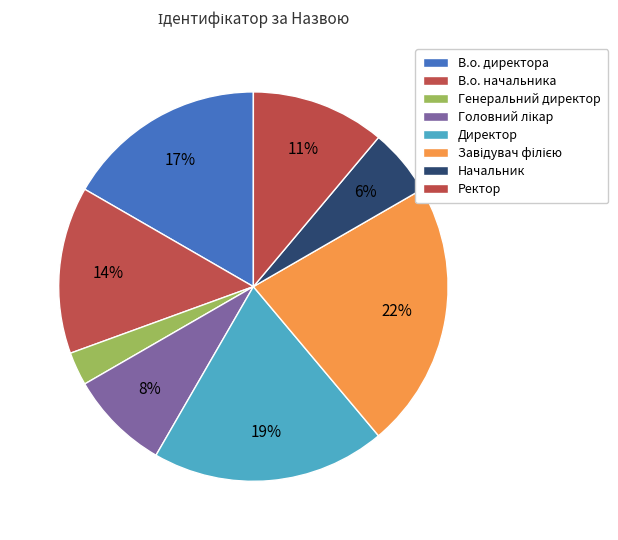

To the nearest percent, what portion does В.о. начальника represent?

14%